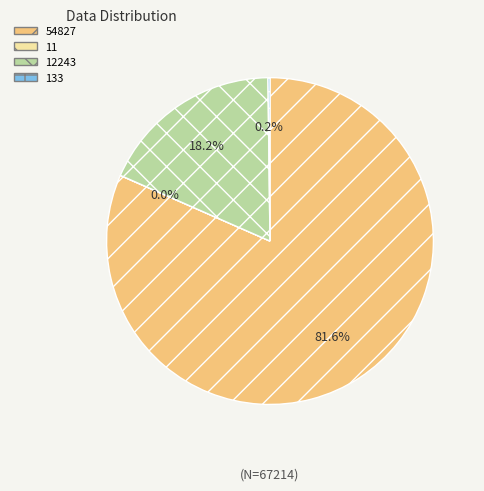

What is the majority slice?

54827